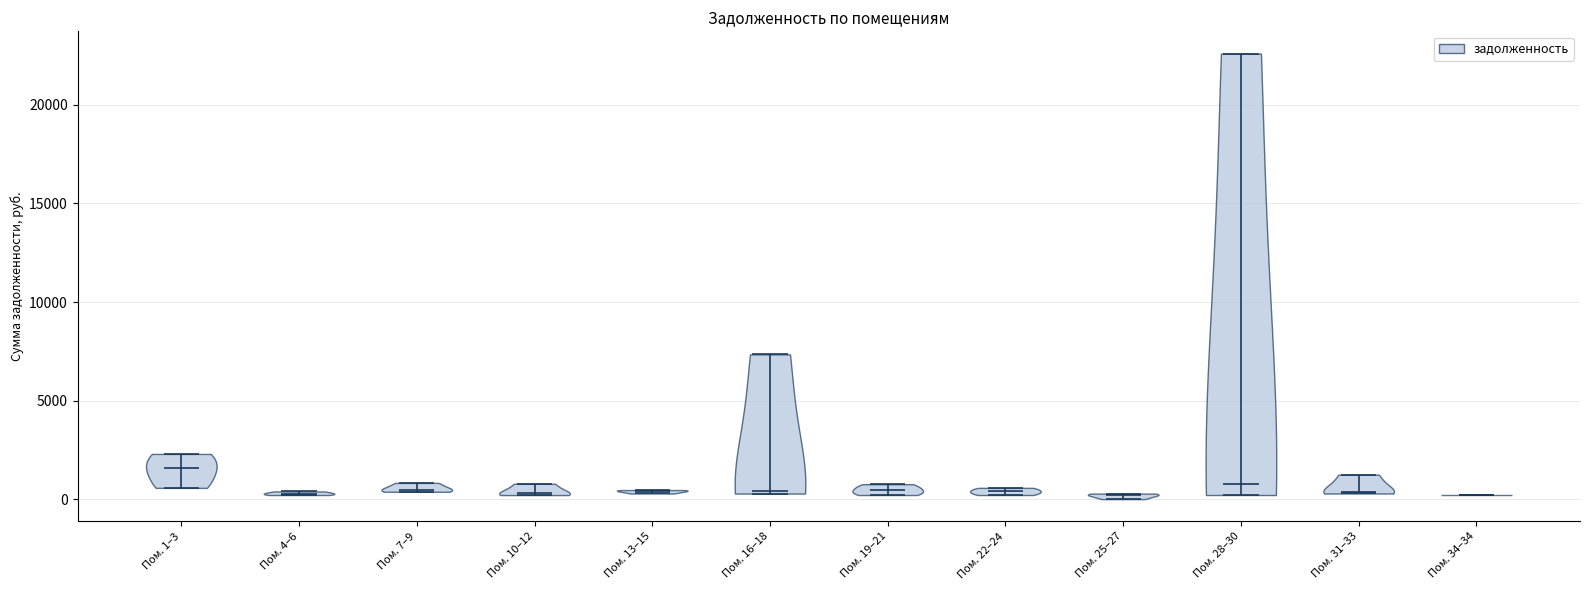

What is the highest point the violin for Пом. 1–3 reaches on the y-axis? The values are not printed on the chart, so give them approximately, as read against the axis.

2500